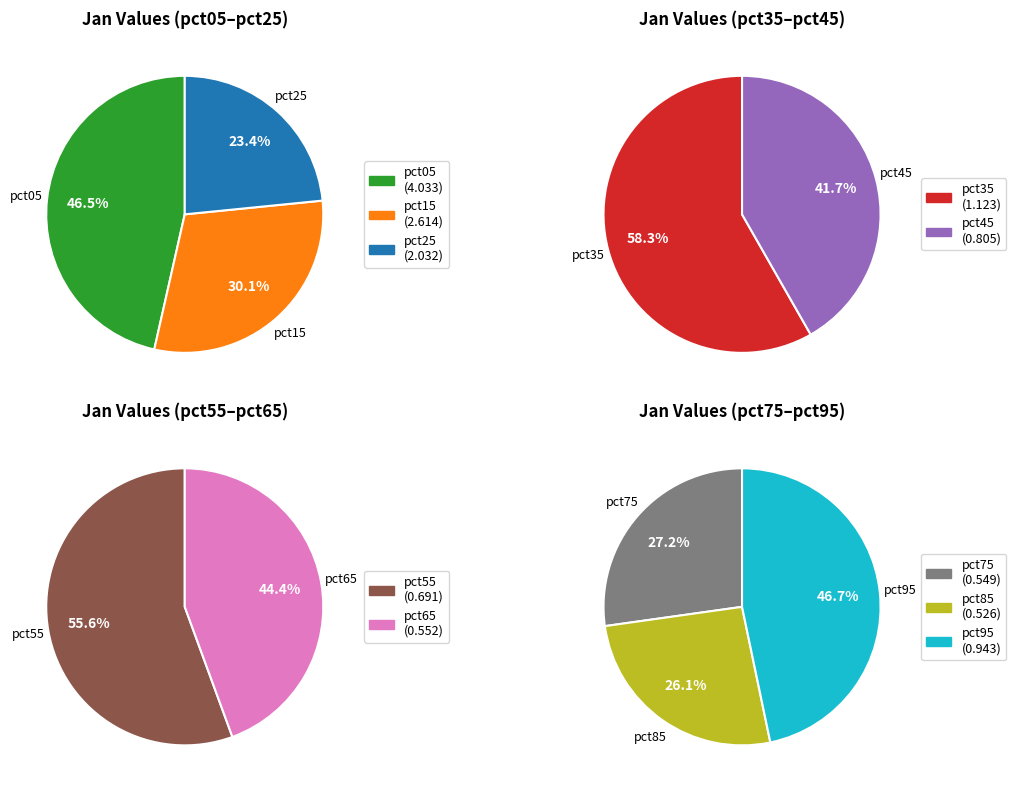

Which category has the smallest portion of the pie?

pct85